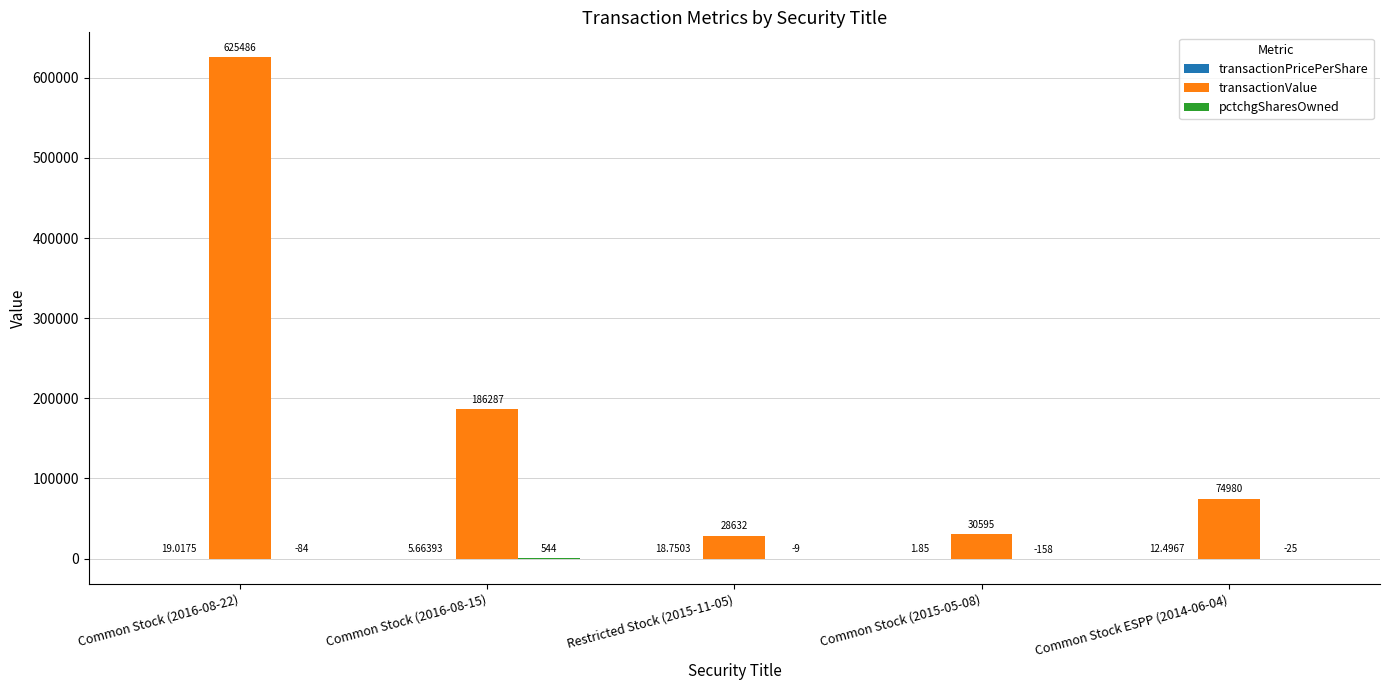

How many groups of bars are there?

5